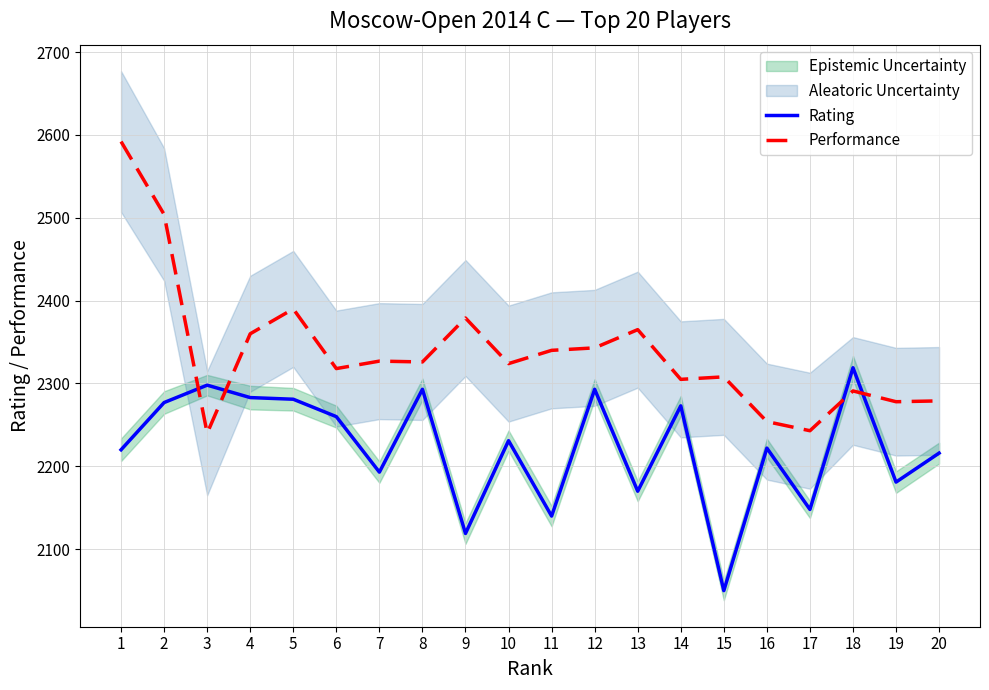

Rank the categories by Performance value from lowest to highest.

3, 17, 16, 19, 20, 18, 14, 15, 6, 10, 8, 7, 11, 12, 4, 13, 9, 5, 2, 1